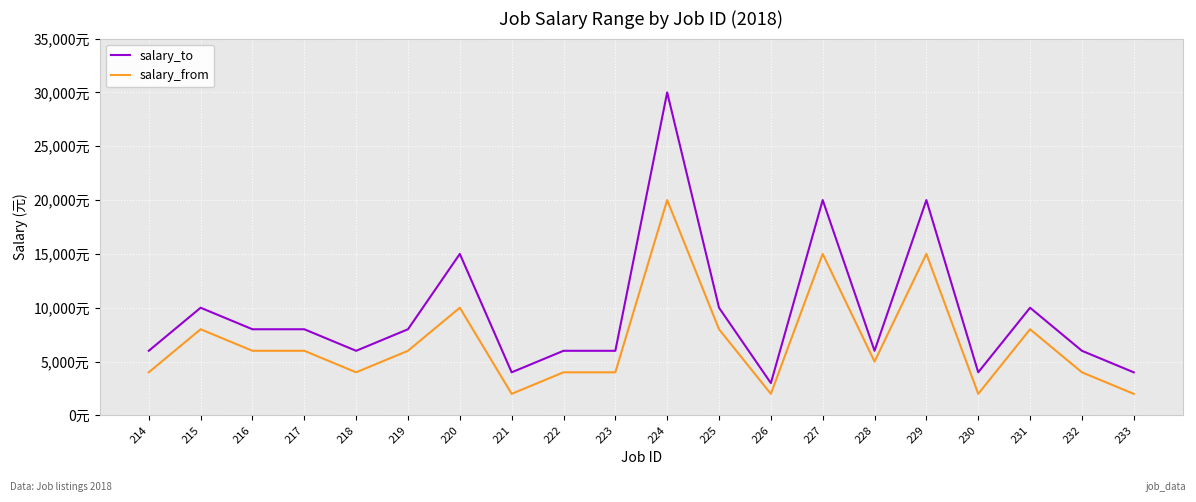

Is this an area chart (filled region under the line)?

No